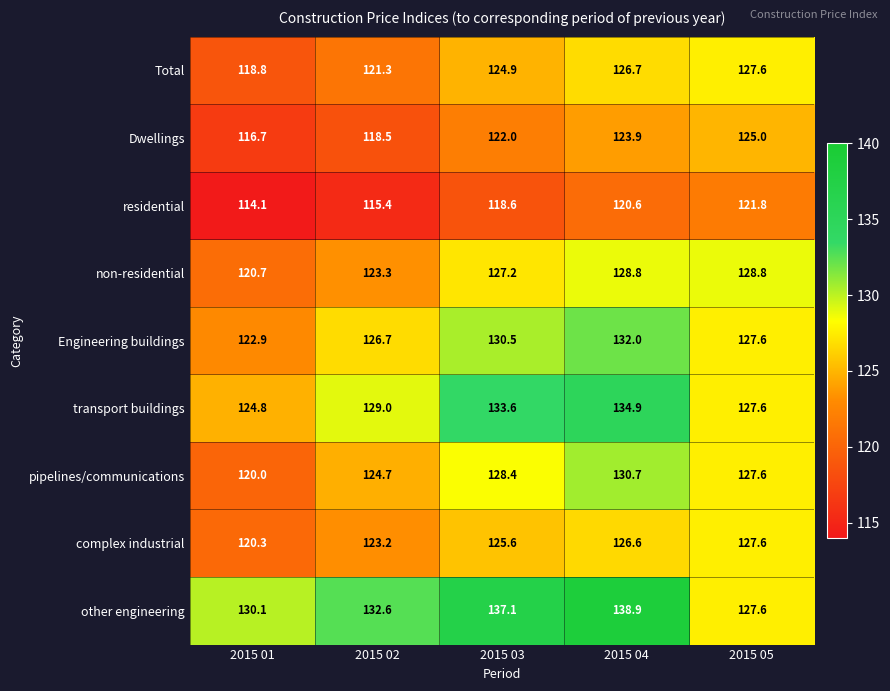

What is the difference between the highest and lowest values at 2015 03?

18.5